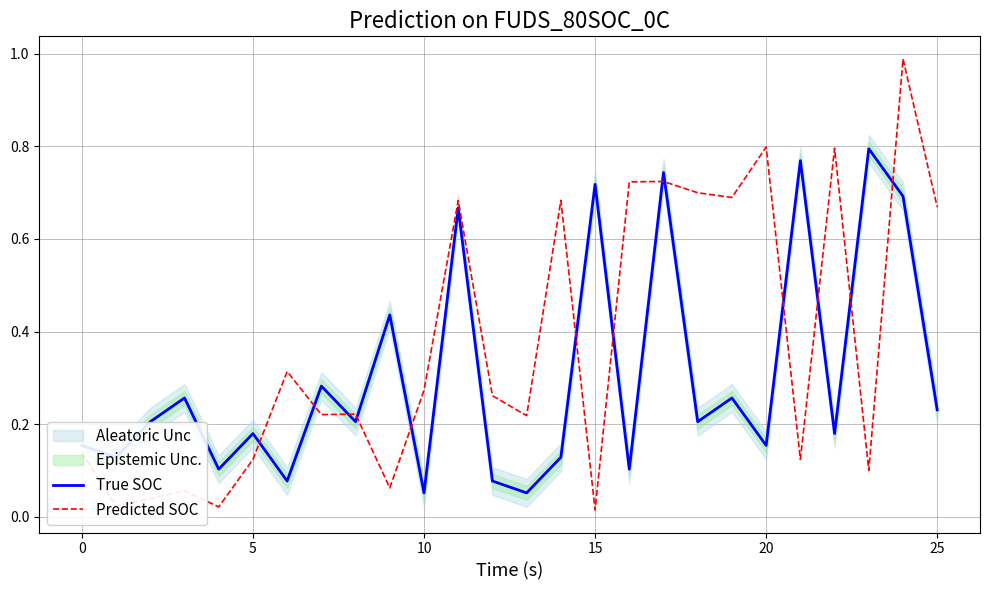

Is it true that Predicted SOC equals 0.2 at 0?

False